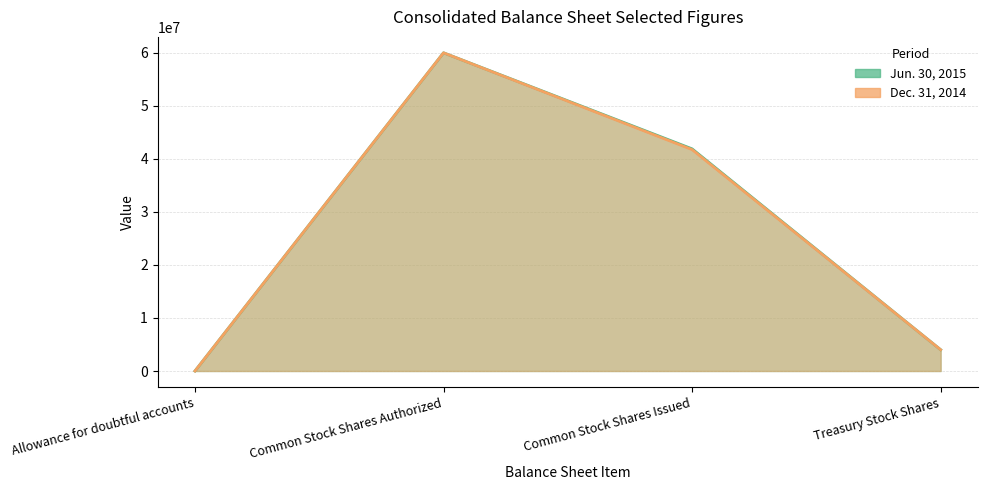

At how many categories does at least one series exceed 35105594?

2